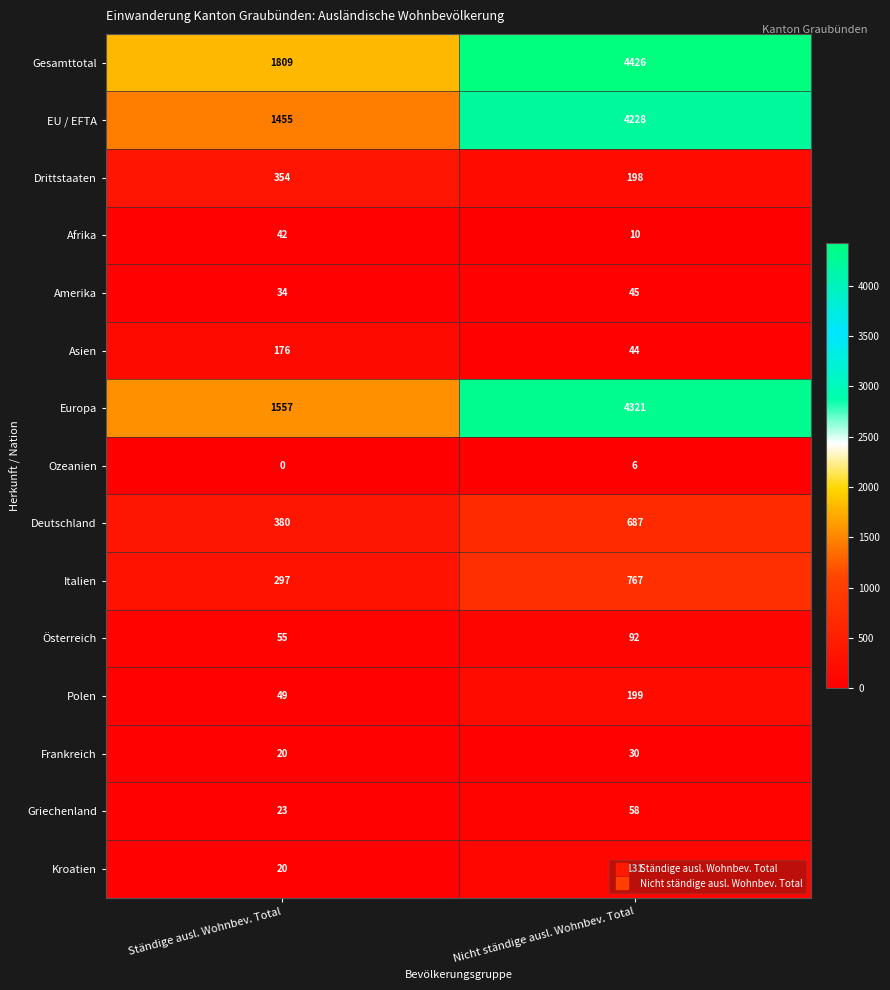

The value of Asien at Nicht ständige ausl. Wohnbev. Total is 11. True or false?

False